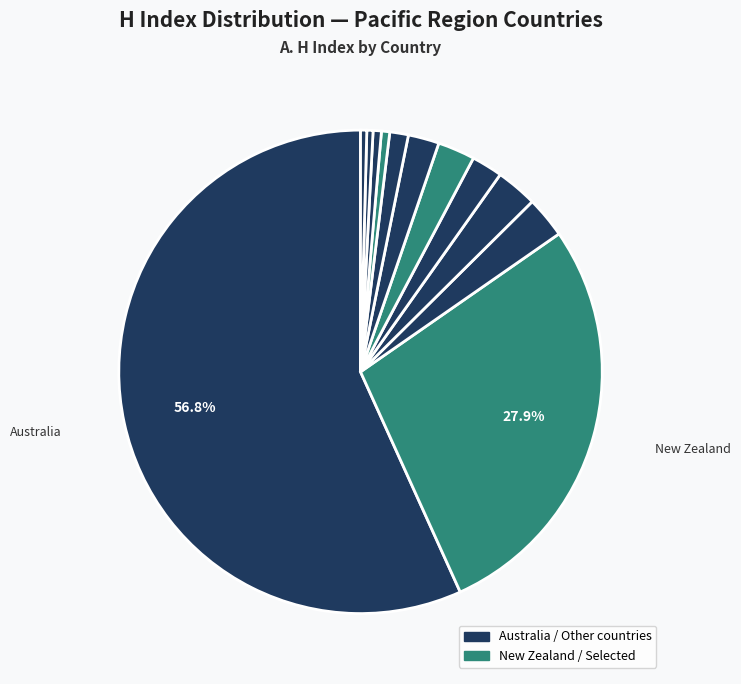

How many segments does this pie chart have?

12